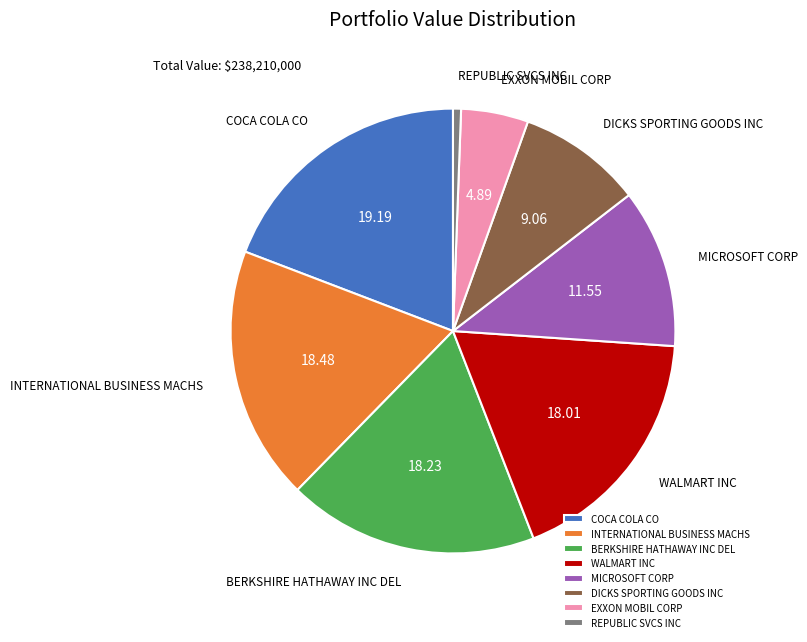

Which category has the biggest portion of the pie?

COCA COLA CO